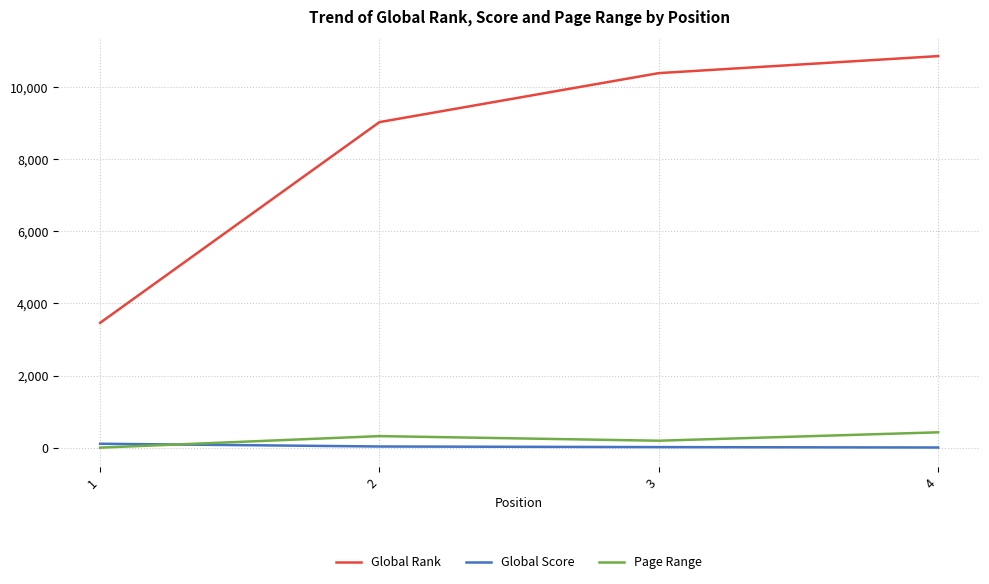

Rank the categories by Global Rank value from lowest to highest.

1, 2, 3, 4